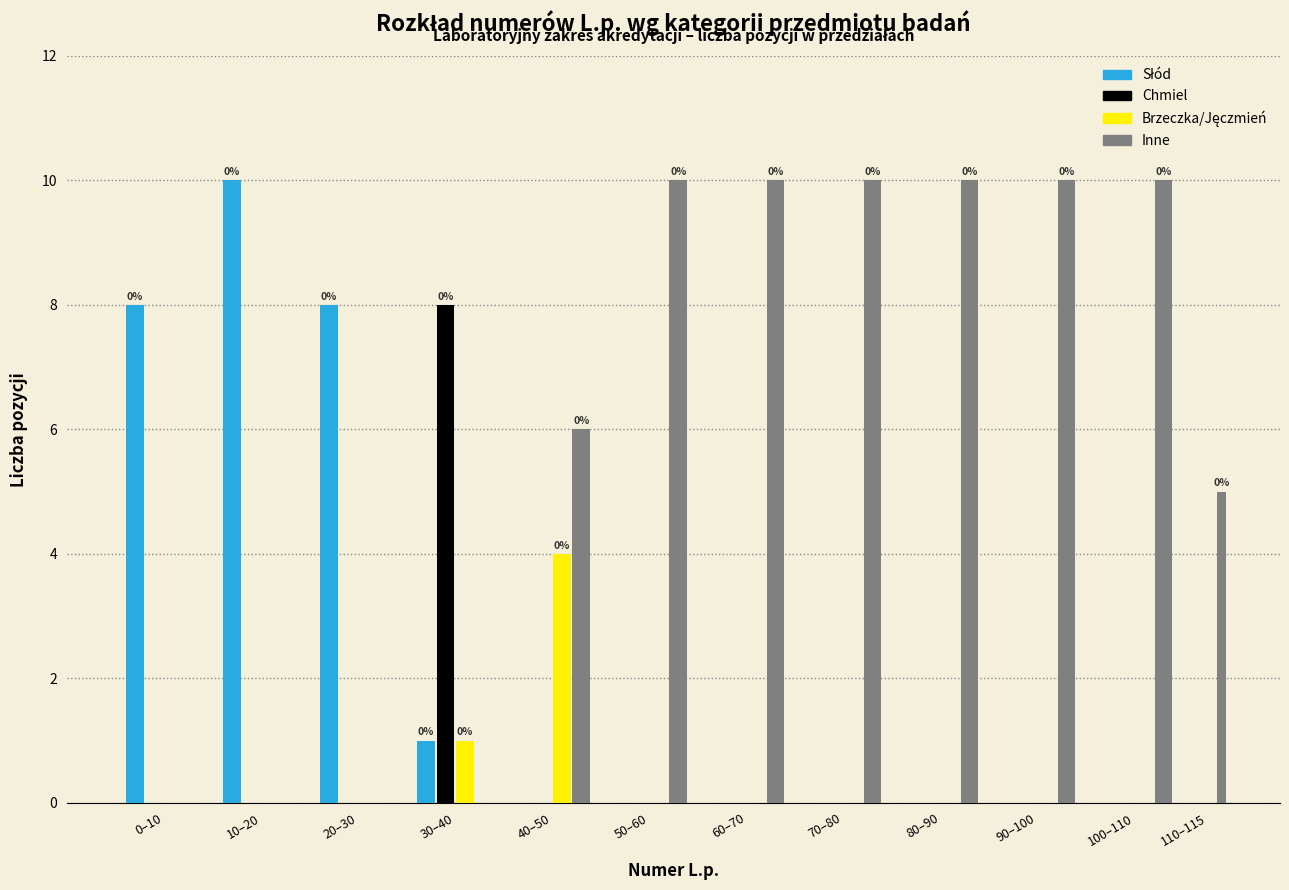

What is the greatest value displayed?

10